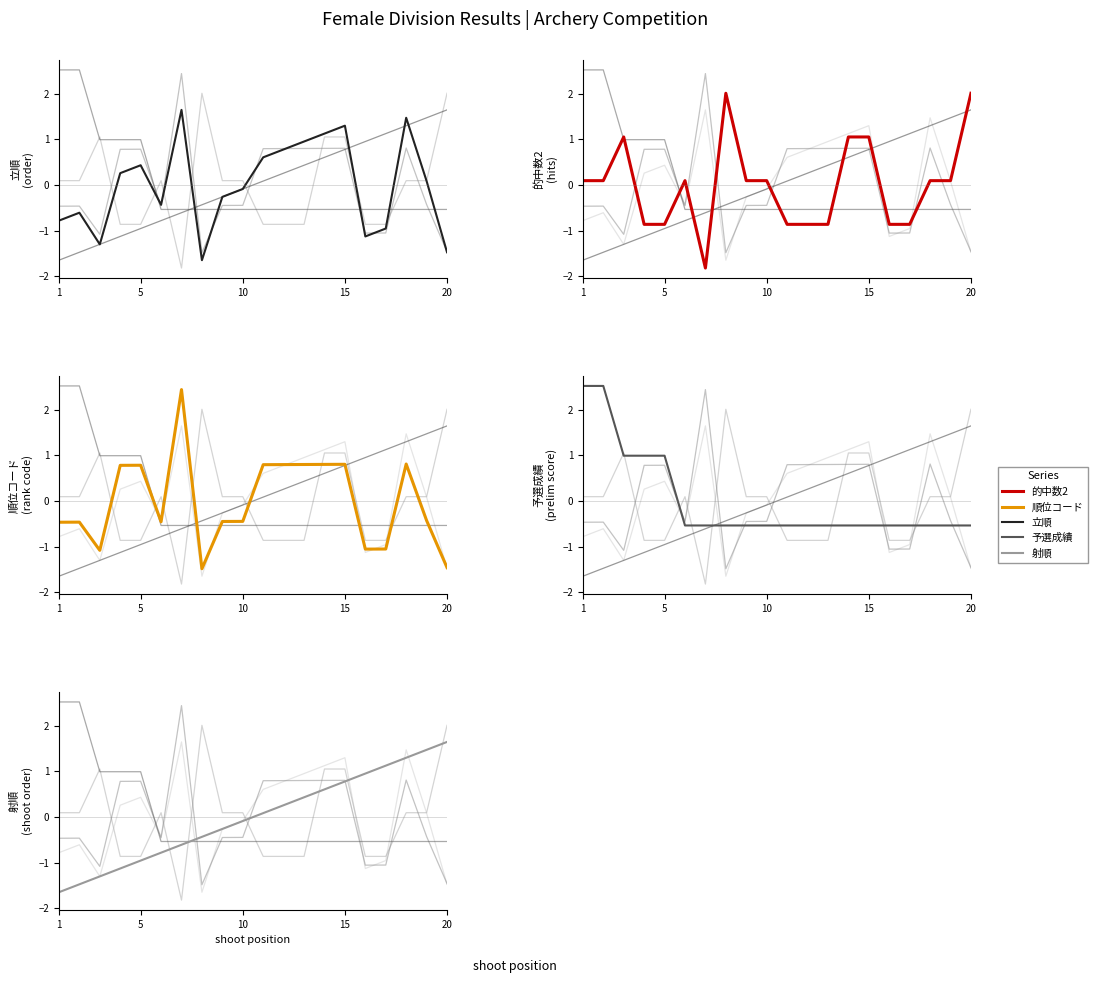

True or false: col_17 (順位コード) has a value of -0.6 at 18.

False